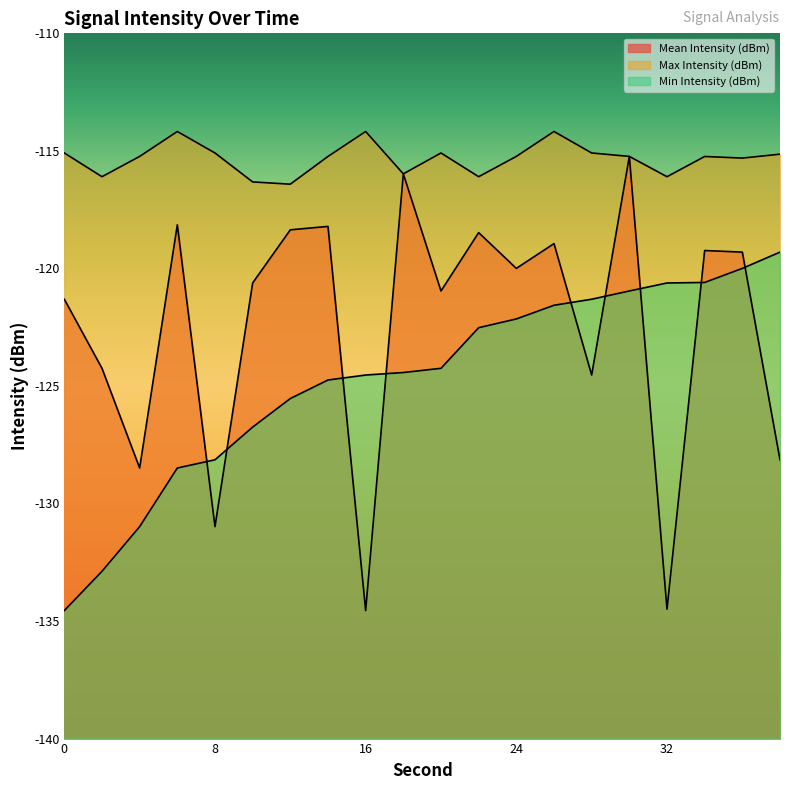

At how many categories does at least one series exceed -118?

20